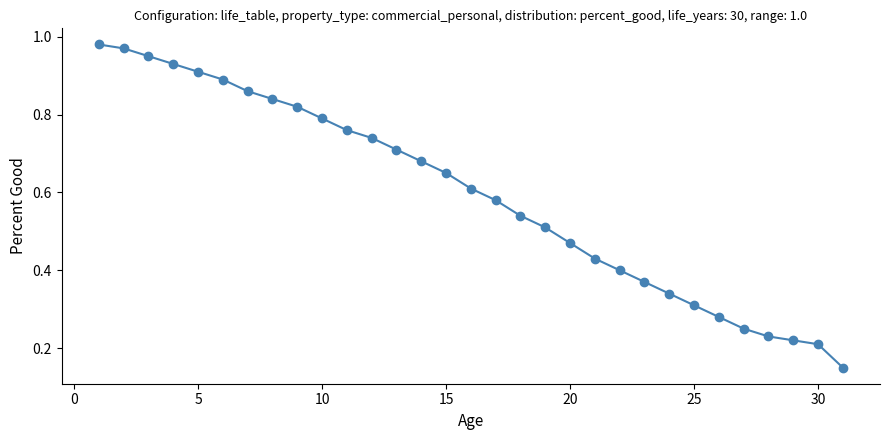

Does the chart have visible grid lines?

No